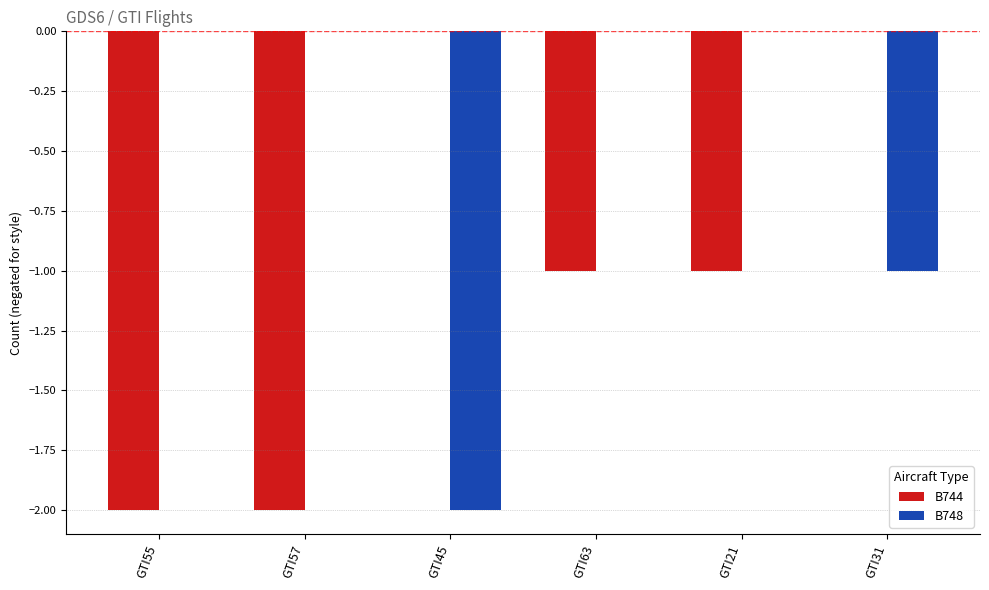

How many groups of bars are there?

6